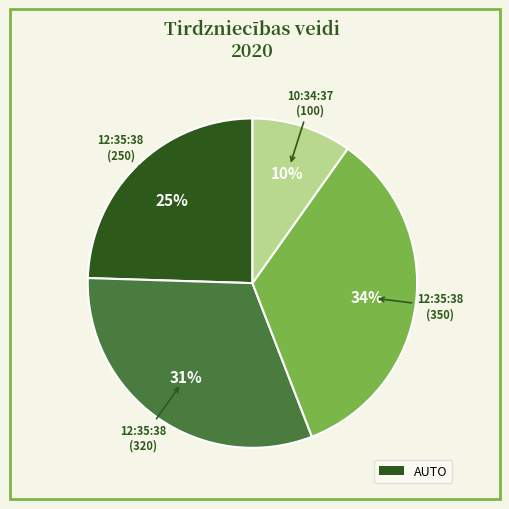

To the nearest percent, what is the average slice percentage?

25%